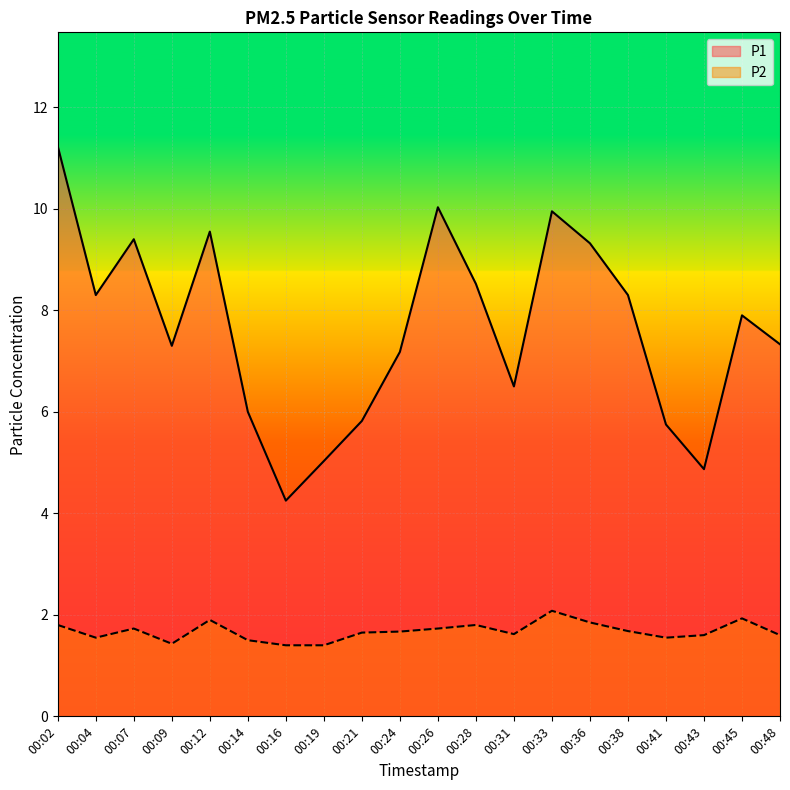

True or false: P1 has a value of 1.9 at 00:19.

False